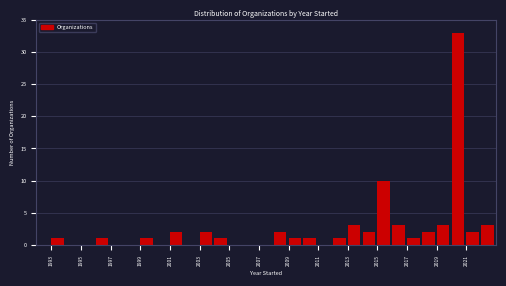

Reading left to right, list every bar in this chart as the range it spans on the x-axis followed by its height. The values are not printed on the chart, so give them approximately, as read against the axis.

1993 to 1994: 1
1994 to 1995: 0
1995 to 1996: 0
1996 to 1997: 1
1997 to 1998: 0
1998 to 1999: 0
1999 to 2000: 1
2000 to 2001: 0
2001 to 2002: 2
2002 to 2003: 0
2003 to 2004: 2
2004 to 2005: 1
2005 to 2006: 0
2006 to 2007: 0
2007 to 2008: 0
2008 to 2009: 2
2009 to 2010: 1
2010 to 2011: 1
2011 to 2012: 0
2012 to 2013: 1
2013 to 2014: 3
2014 to 2015: 2
2015 to 2016: 10
2016 to 2017: 3
2017 to 2018: 1
2018 to 2019: 2
2019 to 2020: 3
2020 to 2021: 33
2021 to 2022: 2
2022 to 2023: 3